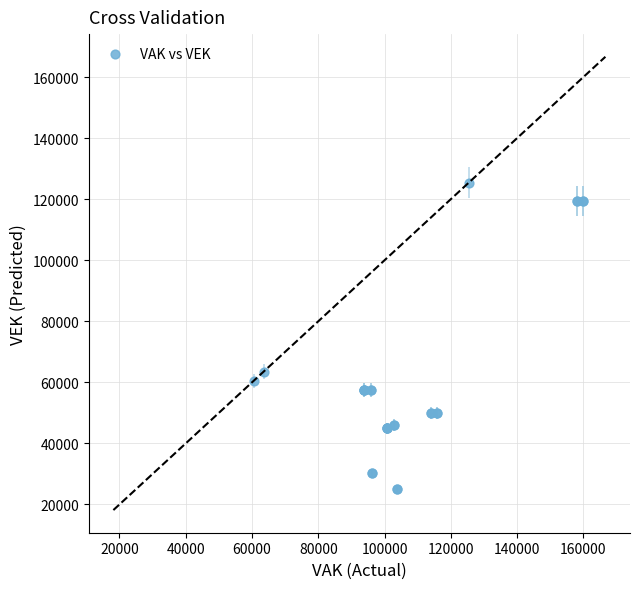

What Y value in the scatter plot is closest to 75166?

63532